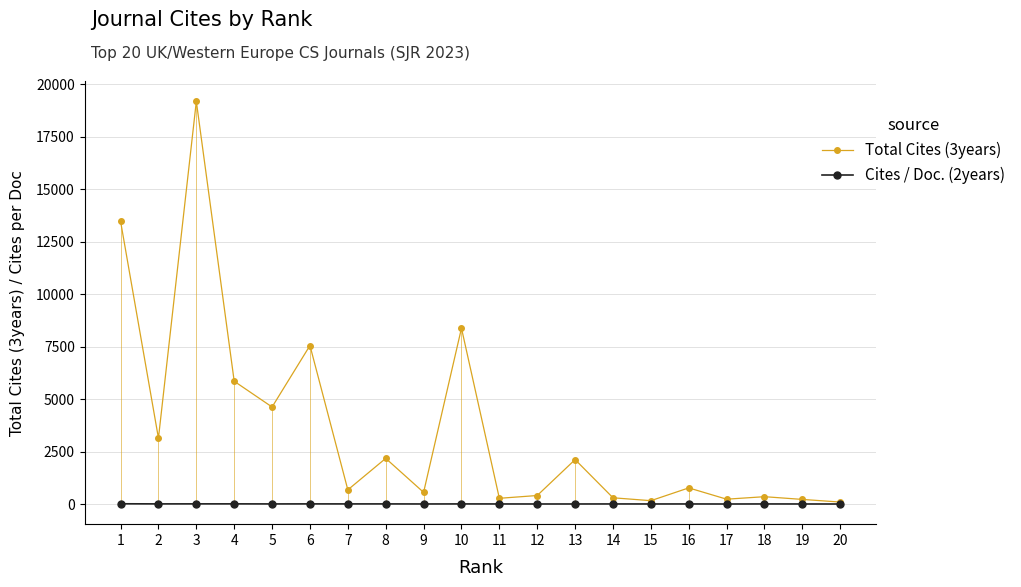

Which series has the largest total across all categories?

Total Cites (3years)